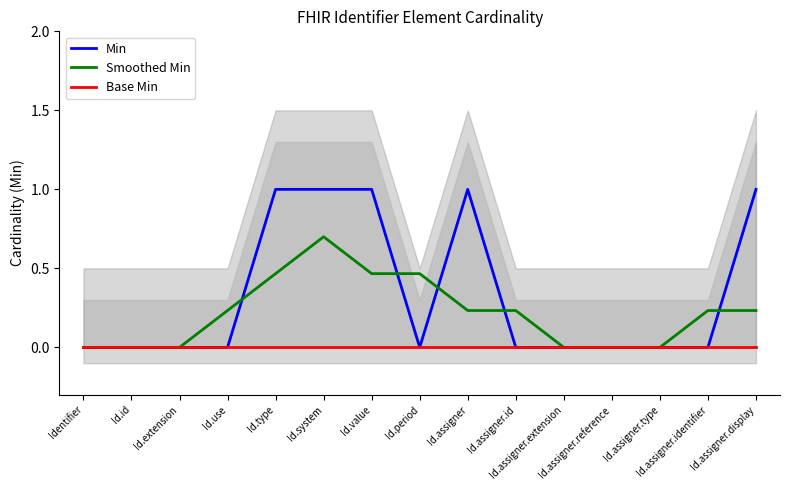

True or false: Base Min has a value of 0.0 at Id.system.

True